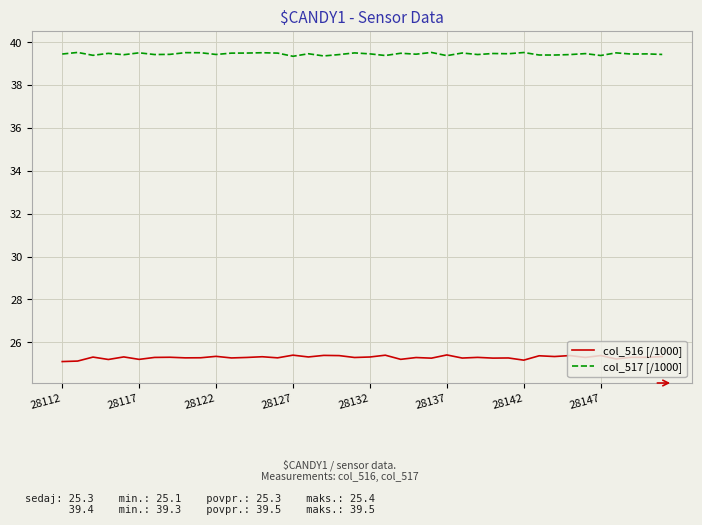

True or false: col_516 [/1000] and col_517 [/1000] cross at least once.

False